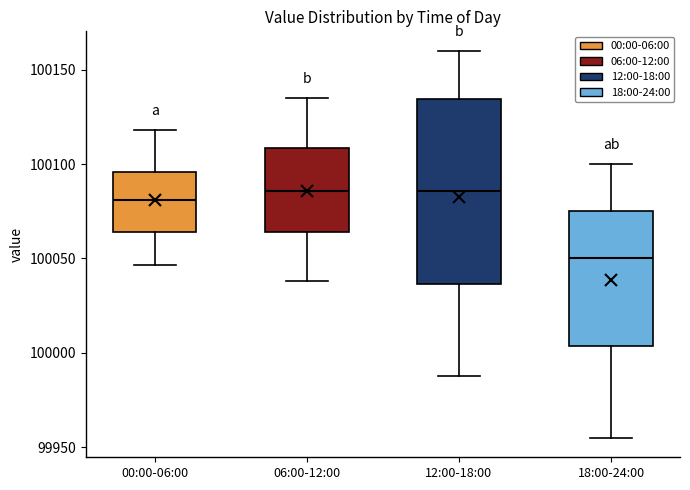

Reading left to right, read every box against the y-axis: the position of its median line, the range the box covers, and the ends of its whiskers. The values are not printed on the chart, so give them approximately, as read against the axis.

00:00-06:00: median 100080, box 100065 to 100095, whiskers 100045 to 100120
06:00-12:00: median 100085, box 100065 to 100110, whiskers 100040 to 100135
12:00-18:00: median 100085, box 100035 to 100135, whiskers 99990 to 100160
18:00-24:00: median 100050, box 100005 to 100075, whiskers 99955 to 100100